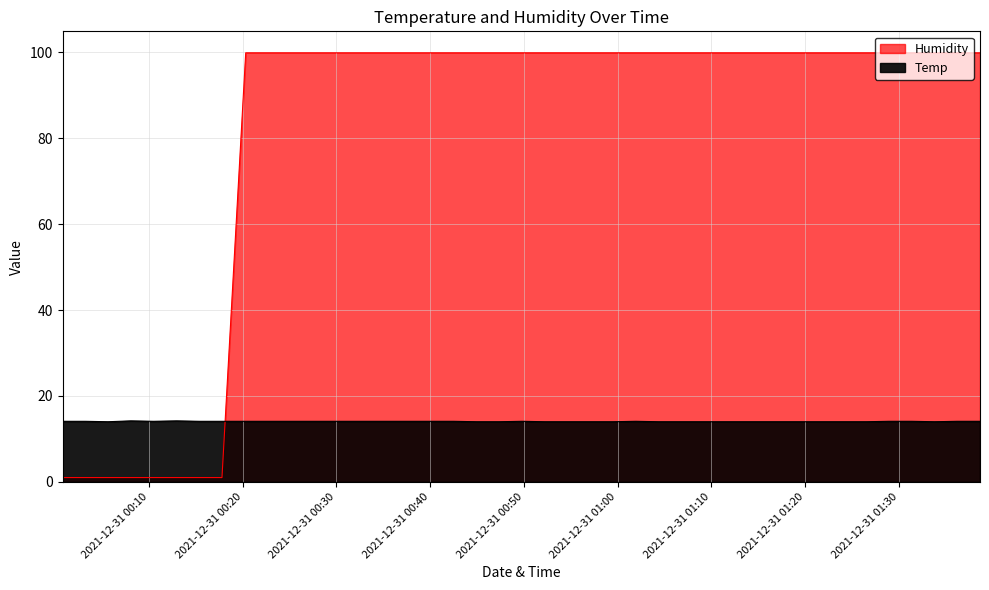

Where do Temp and Humidity first cross each other?

2021/12/31 00:17:47 and 2021/12/31 00:20:19